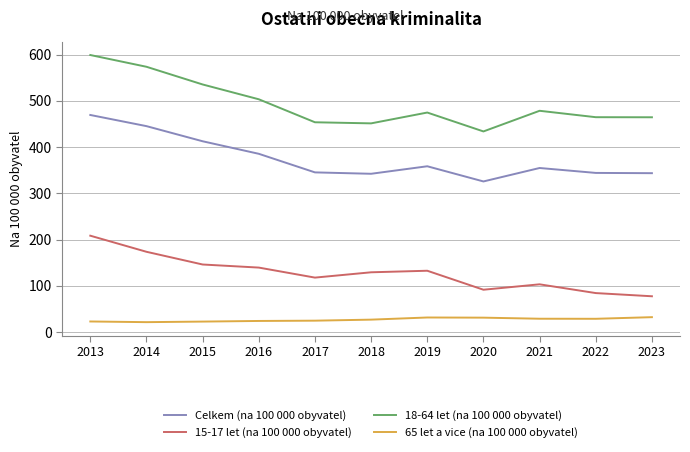

What is the difference between the highest and lowest values at 2020?

402.8